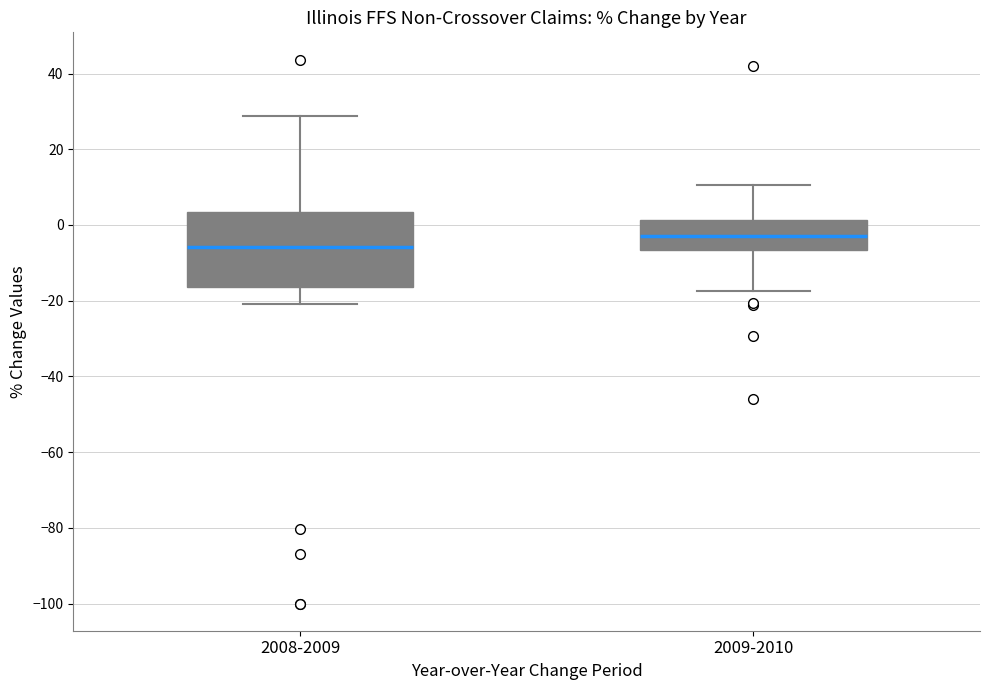

Reading left to right, read every box against the y-axis: the position of its median line, the range the box covers, and the ends of its whiskers. The values are not printed on the chart, so give them approximately, as read against the axis.

2008-2009: median -6, box -16 to 4, whiskers -20 to 28
2009-2010: median -2, box -6 to 2, whiskers -18 to 10